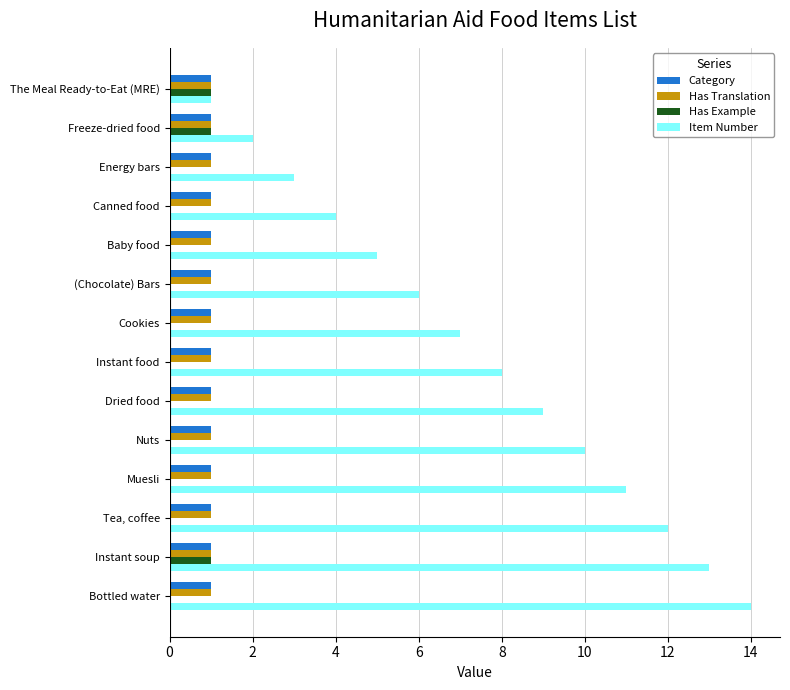

What is the sum of all Has Example values?

3